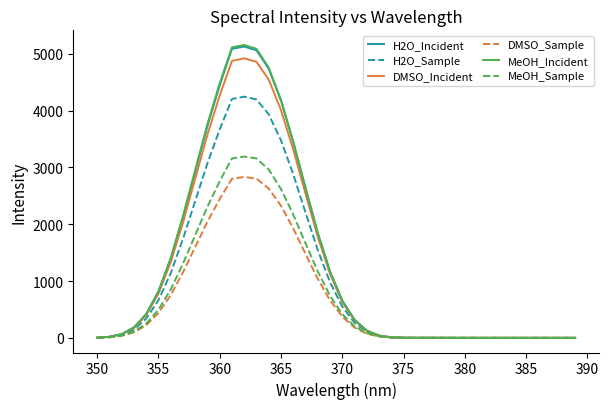

What are all the series names shown in the legend?

H2O_Incident, H2O_Sample, DMSO_Incident, DMSO_Sample, MeOH_Incident, MeOH_Sample